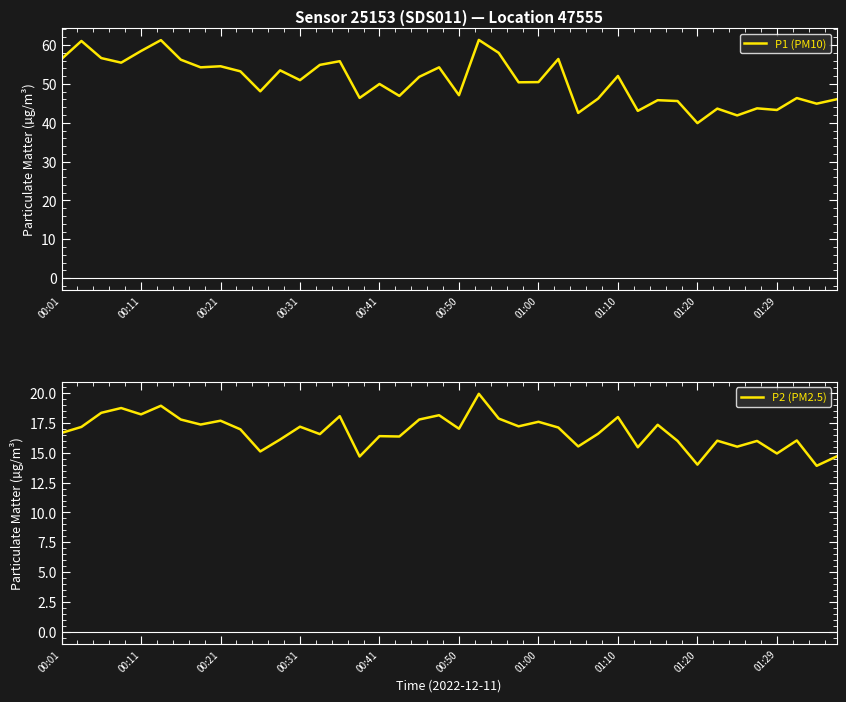

Is this an area chart (filled region under the line)?

No